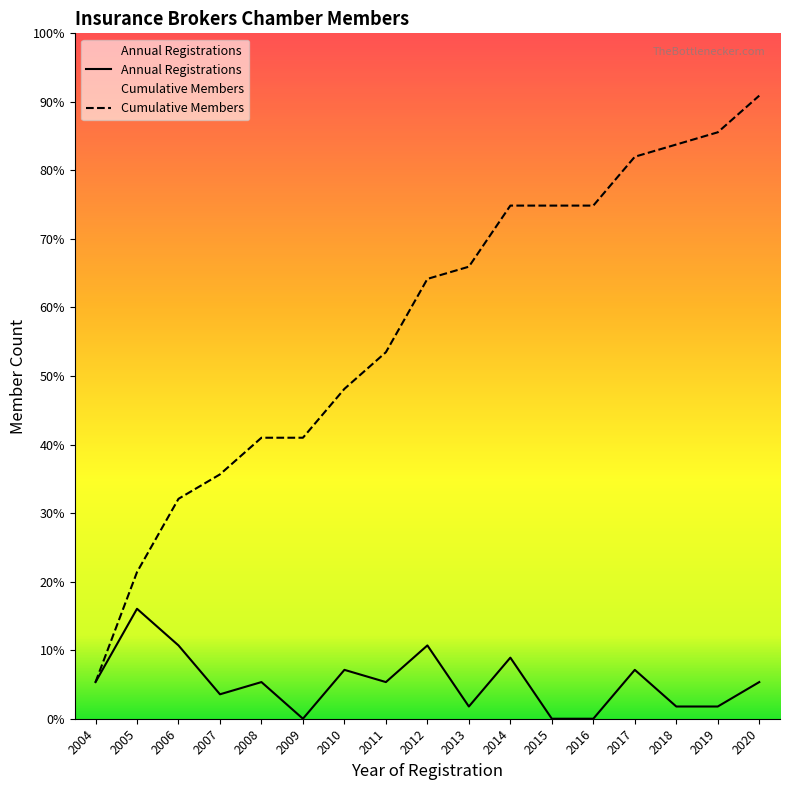

What is the value of the Cumulative Members point at the 13th from the left?

42